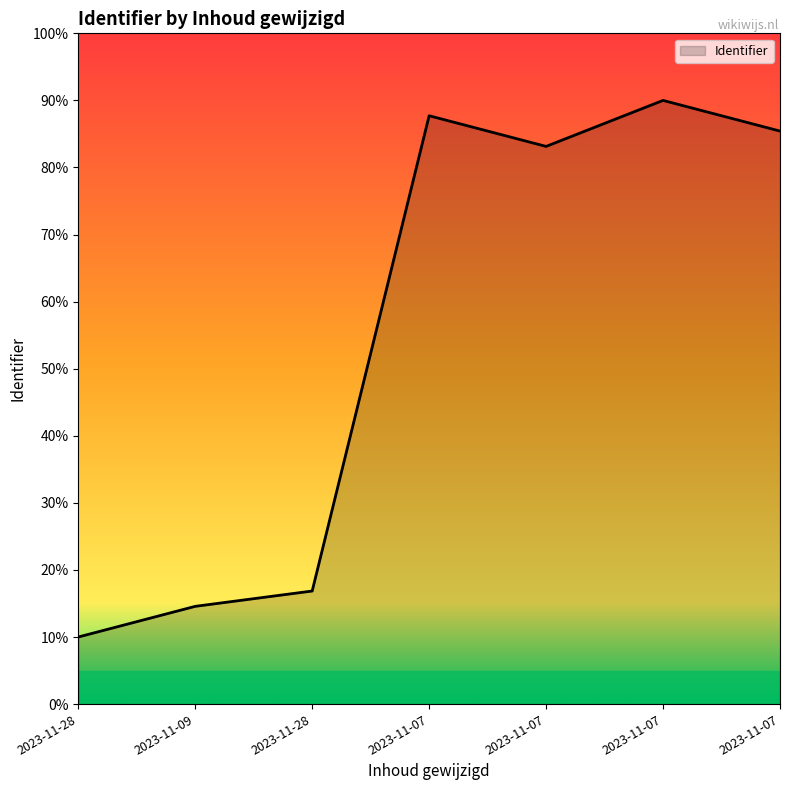

Reading left to right, extract all data points from this chart.

2023-11-28=10.0	2023-11-09=14.6	2023-11-28=16.9	2023-11-07=87.7	2023-11-07=83.1	2023-11-07=90.0	2023-11-07=85.4